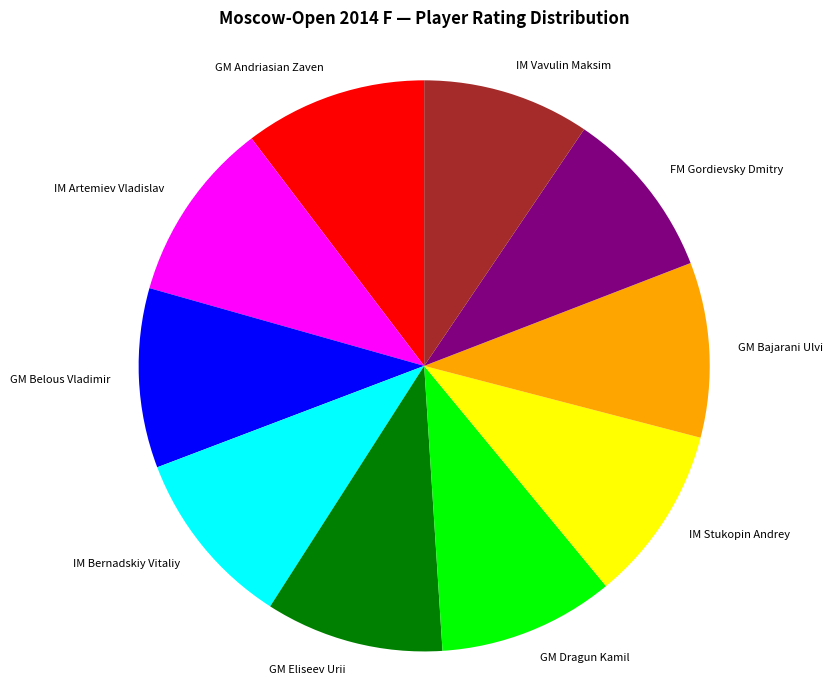

Count the number of slices in the pie.

10